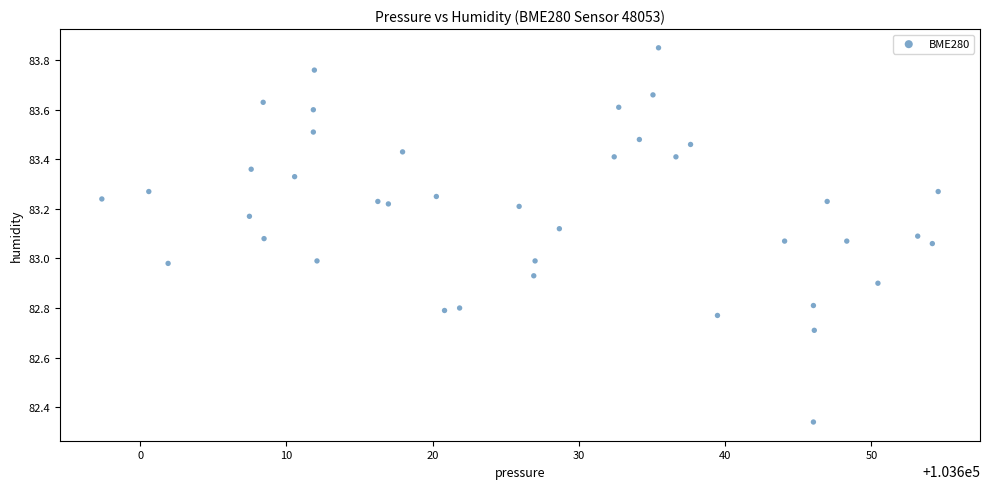

What is the range of X values (max minus min)?

57.2